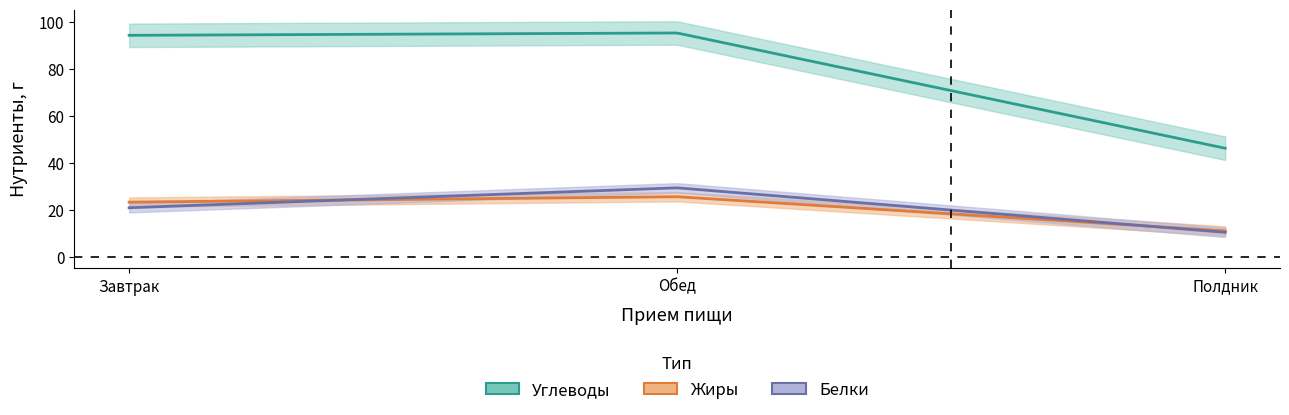

Where is Белки nearest to the value 19?

Завтрак